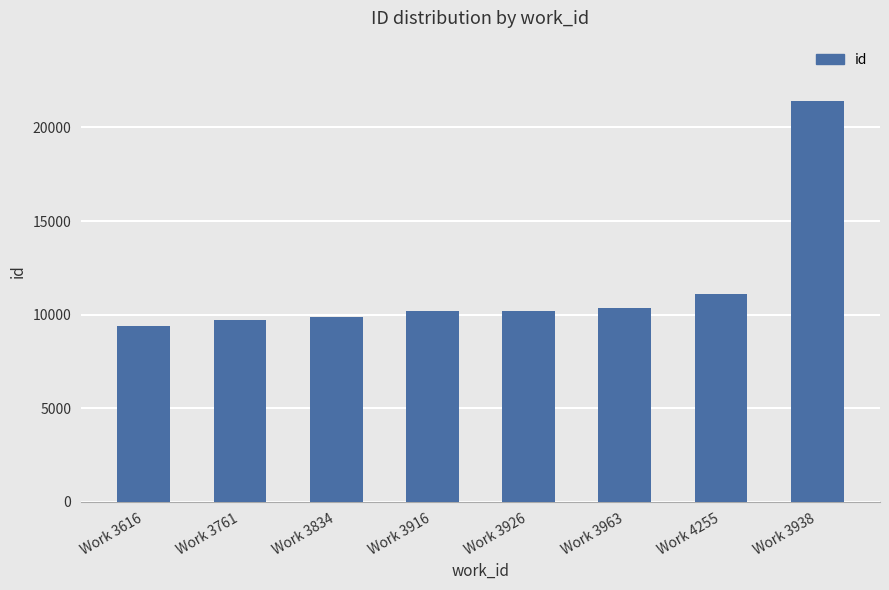

What is the sum of all values?

92155